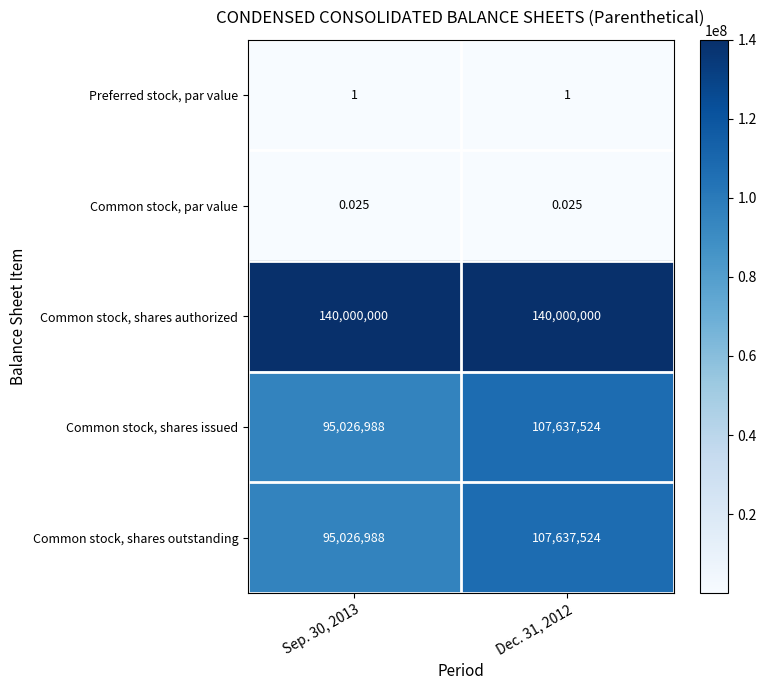

Is the value of Preferred stock, par value at Dec. 31, 2012 greater than the value of Common stock, shares outstanding at Sep. 30, 2013?

No